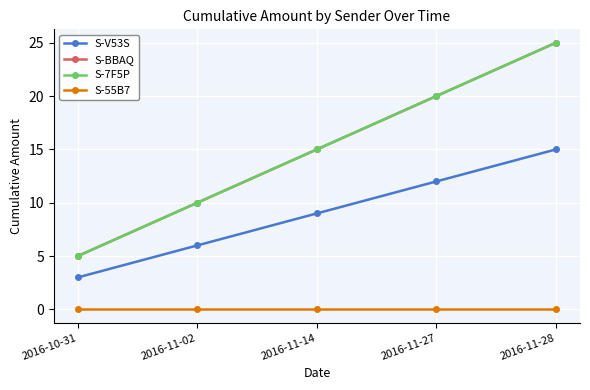

What is the label of the 2nd point from the left?

2016-11-02